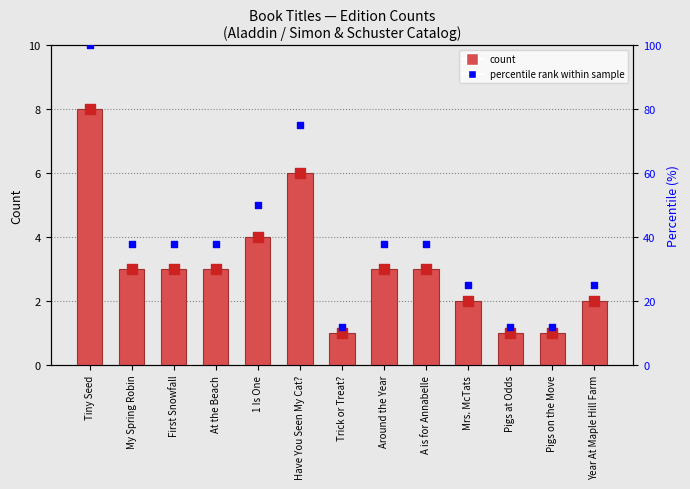

Between Year At Maple Hill Farm and At the Beach, which is larger?

At the Beach